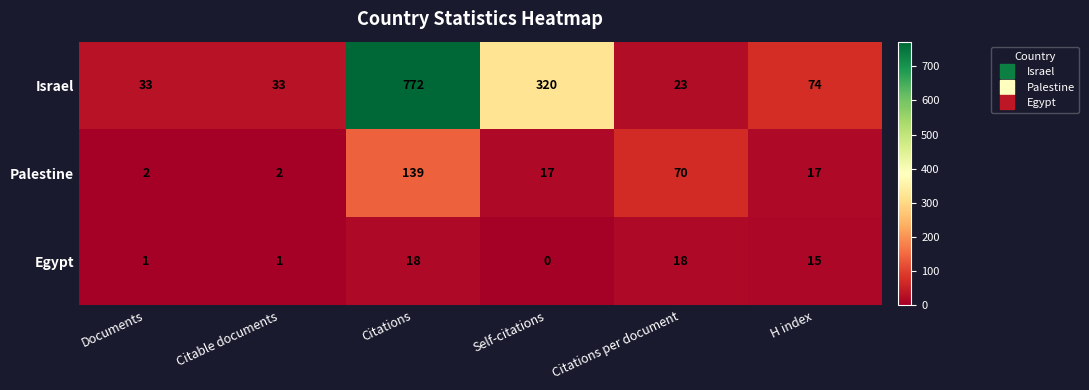

What is the difference between the maximum and second lowest values in the Palestine series?

137